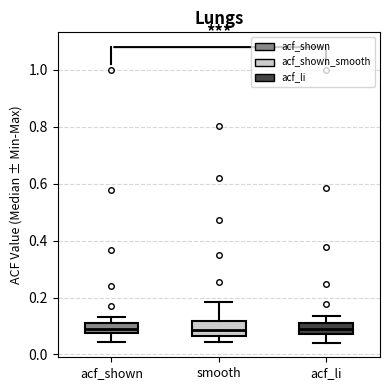

Where does the upper whisker of the box for smooth end on the y-axis? The values are not printed on the chart, so give them approximately, as read against the axis.

0.18